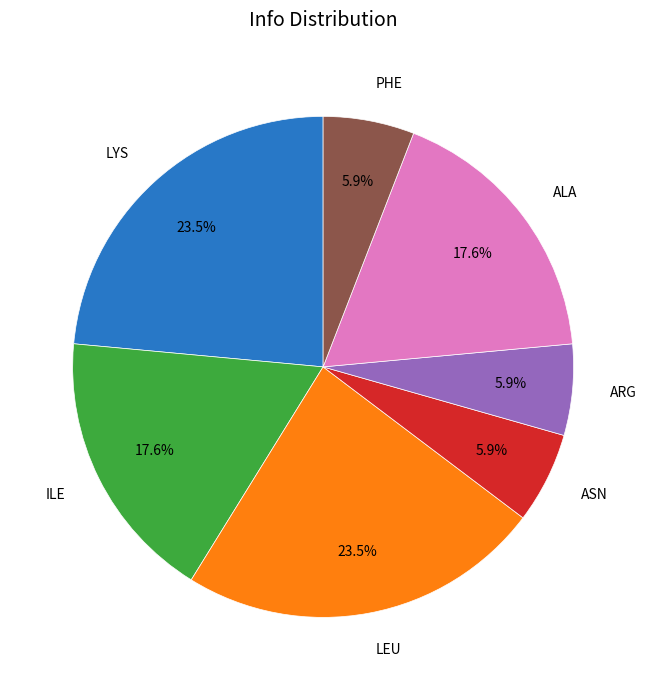

To the nearest percent, what is the combined percentage of LYS and ALA?

41%